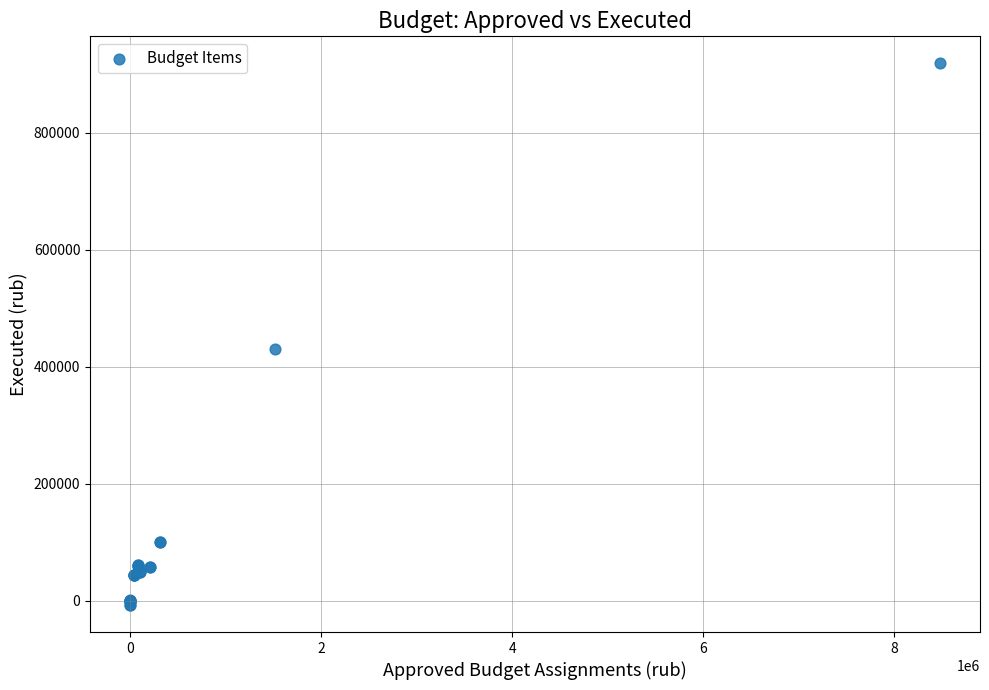

What Y value in the scatter plot is closest to 455849?

430692.1